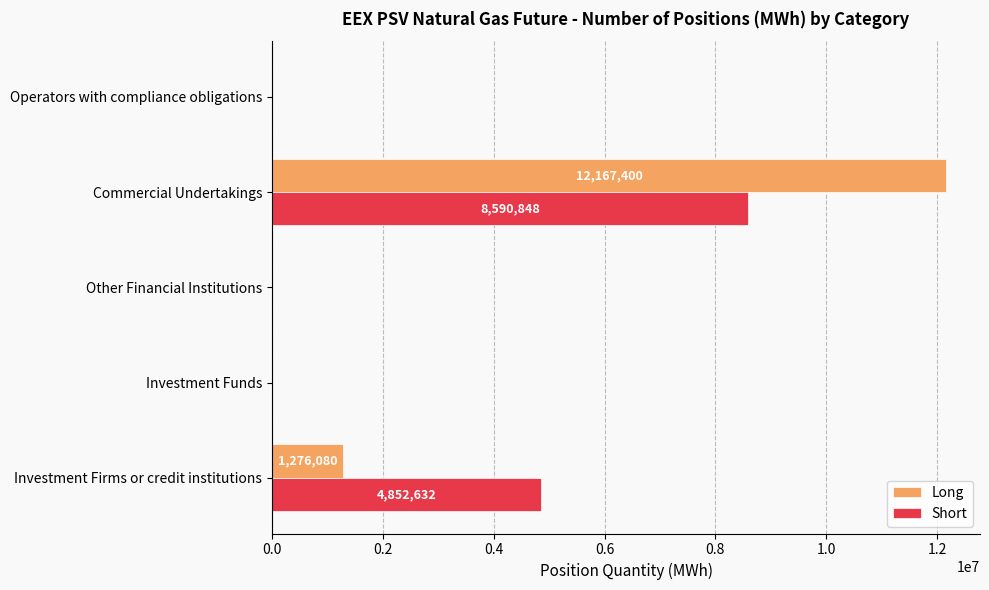

How many values in the Long series exceed 0?

2